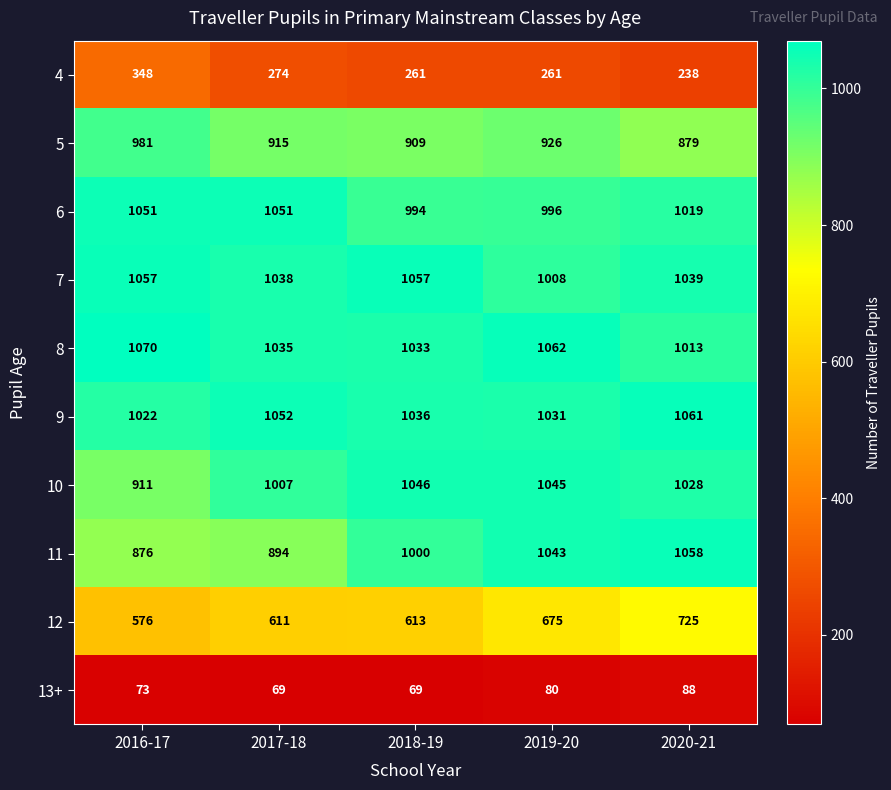

Which series has the largest total across all categories?

8